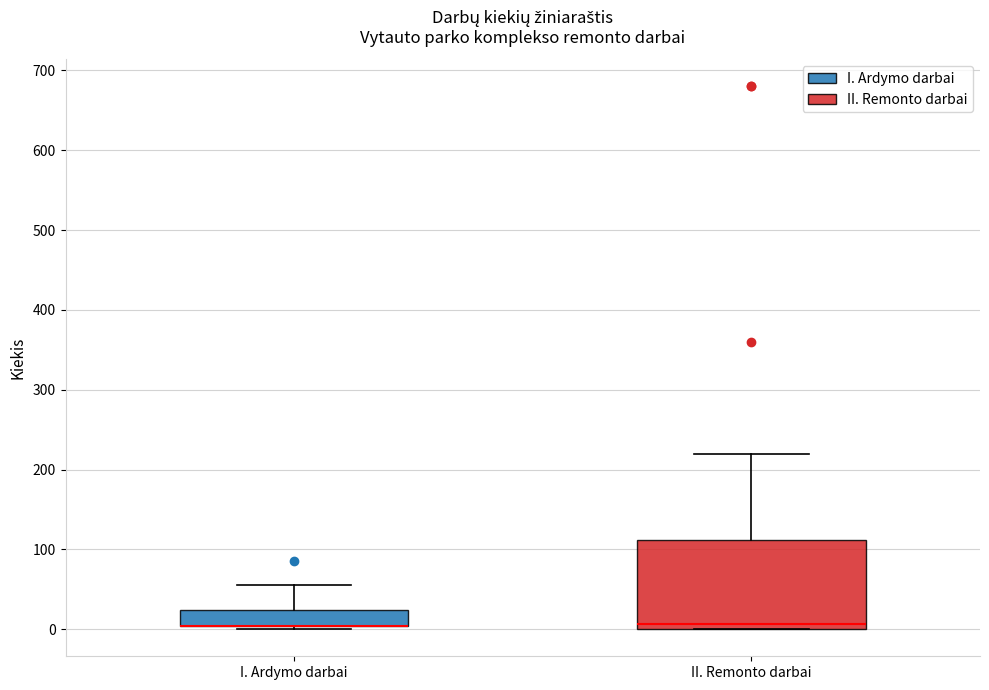

Reading left to right, transcribe this box plot: for each box, give where its median line is, the range the box spans, and where its two whiskers end, as read against the y-axis. The values are not printed on the chart, so give them approximately, as read against the axis.

I. Ardymo darbai: median 0 (drawn on the box's lower edge), box 0 to 20, whiskers 0 (just below the box's lower edge) to 60
II. Remonto darbai: median 10, box 0 to 110, whiskers 0 to 220